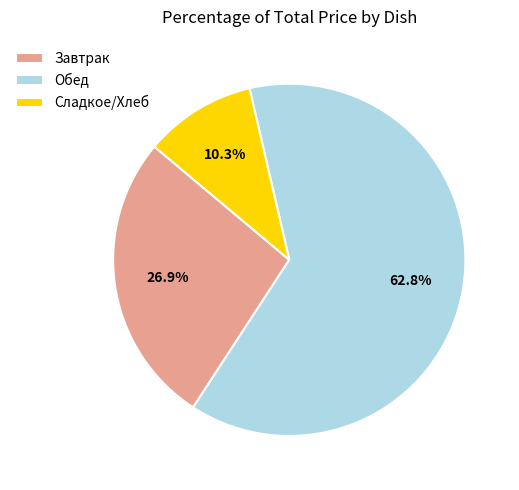

Approximately how many times larger is the value at Завтрак compared to Сладкое/Хлеб?

2.6